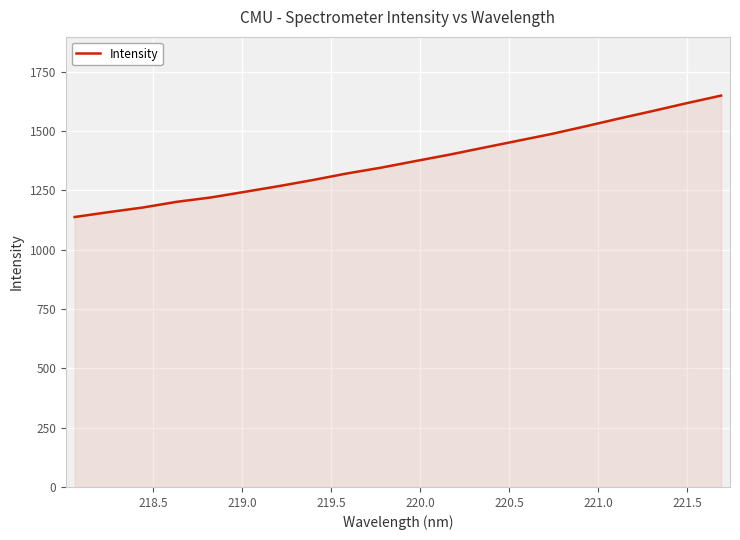

What is the difference between the maximum and minimum values?

511.9